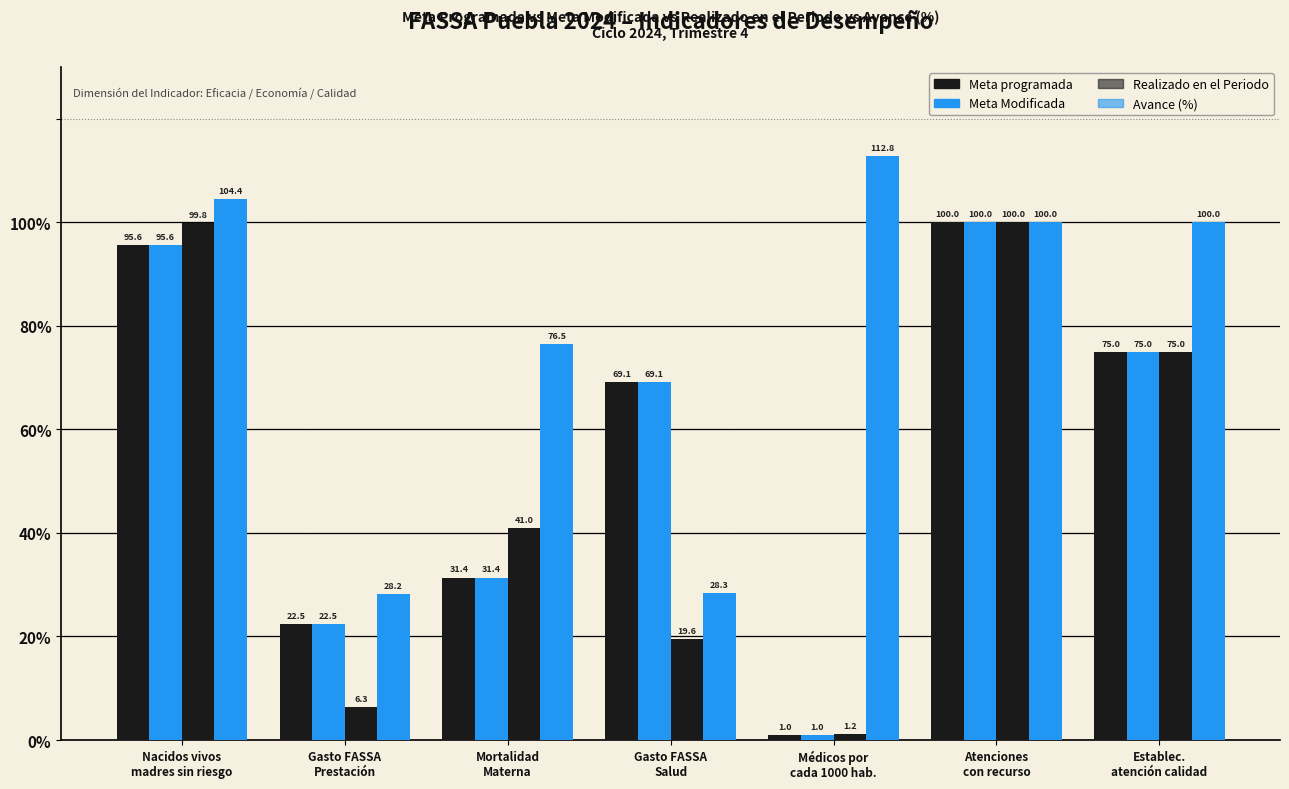

Count the number of data series in this chart.

4